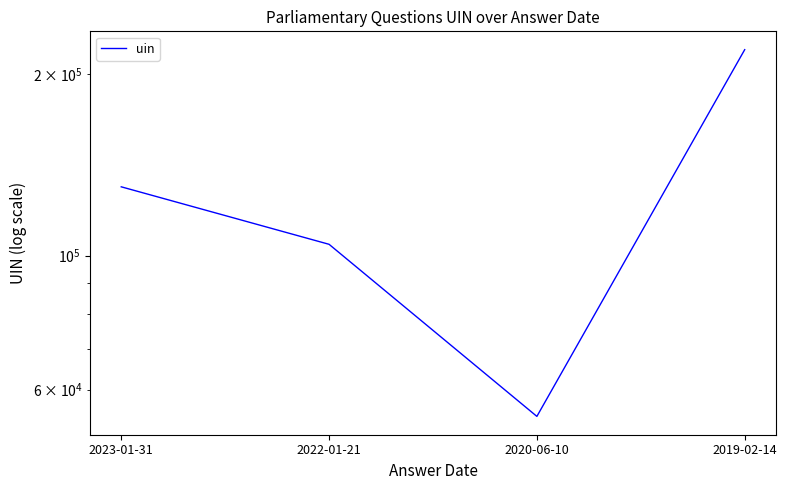

Reading left to right, what are all the values shown in this chart?

129987	104404	54175	219267